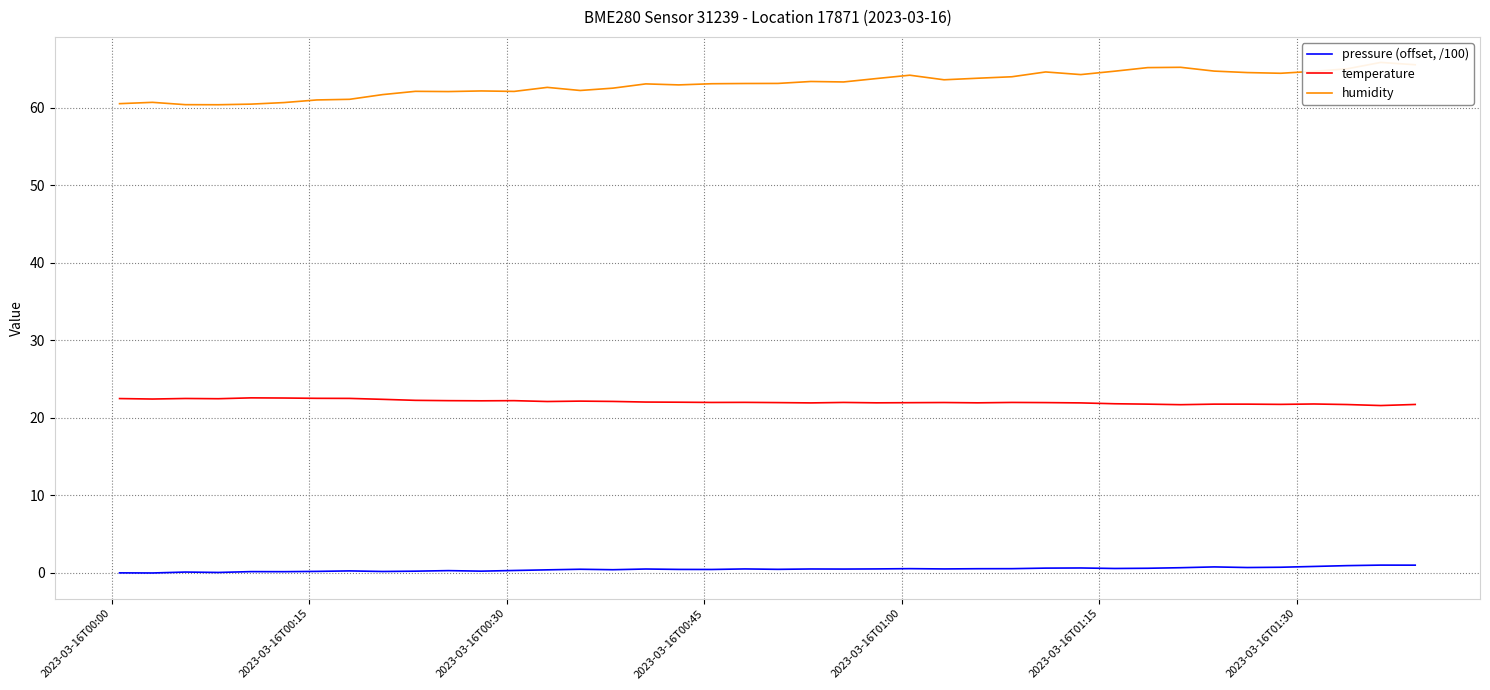

True or false: temperature and pressure (offset, /100) intersect in this chart.

False